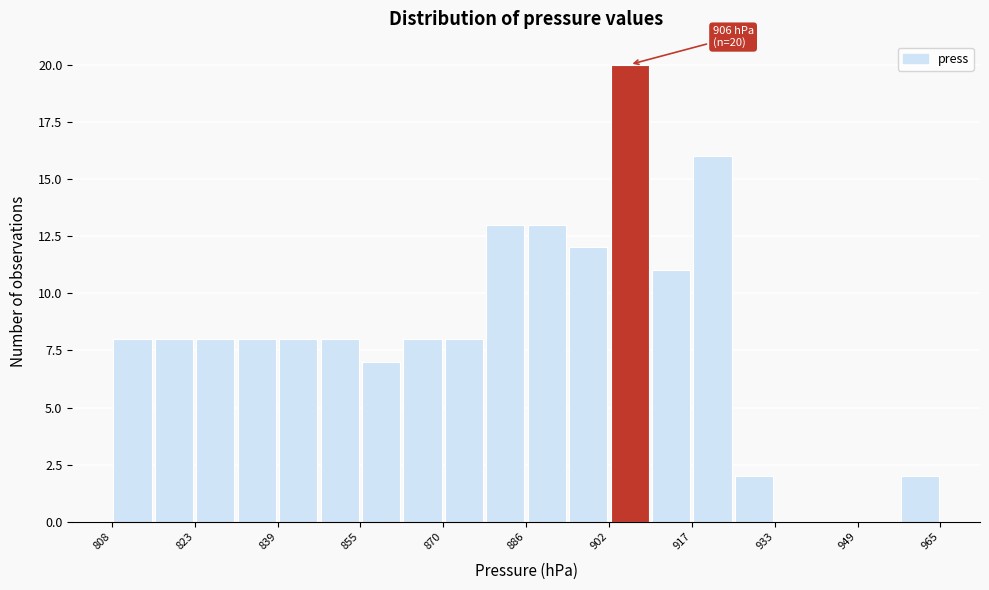

Around what value on the x-axis is the tallest bar? Give the approximate position of its centre, as read against the axis.

906